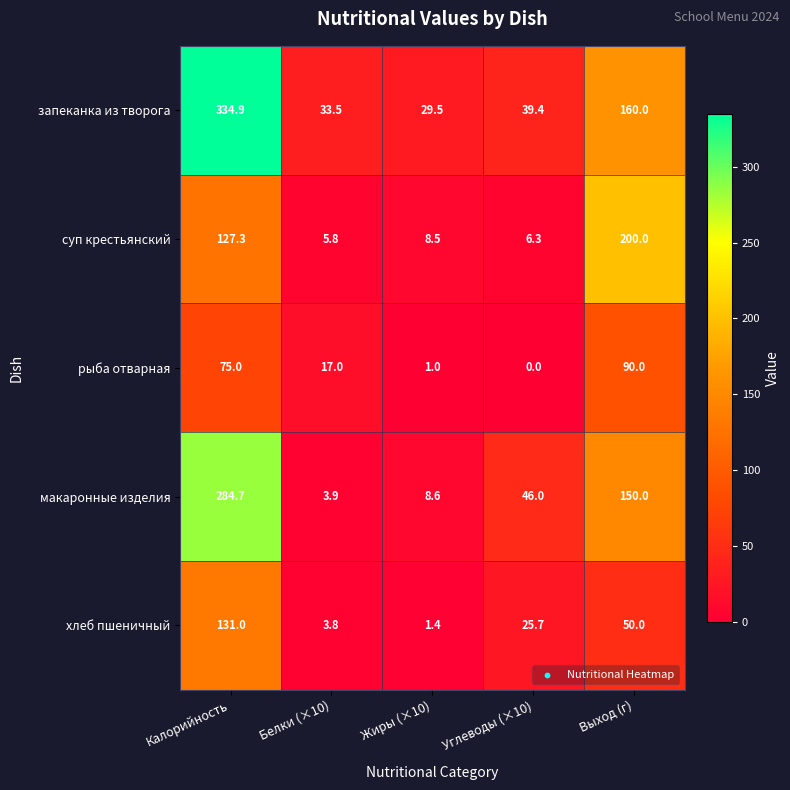

At which label does макаронные изделия first exceed 46?

Калорийность